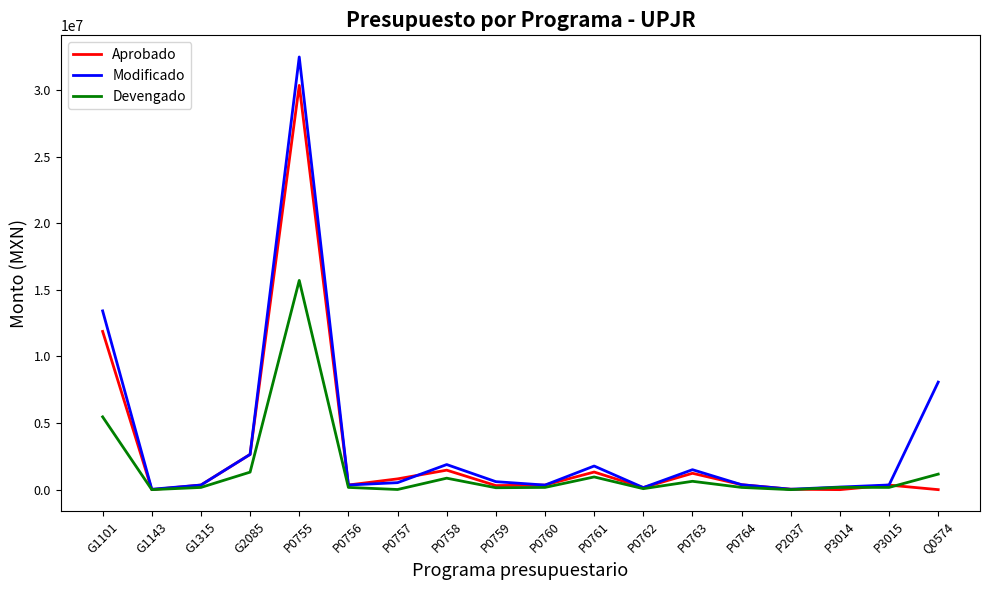

True or false: Aprobado and Devengado intersect in this chart.

True